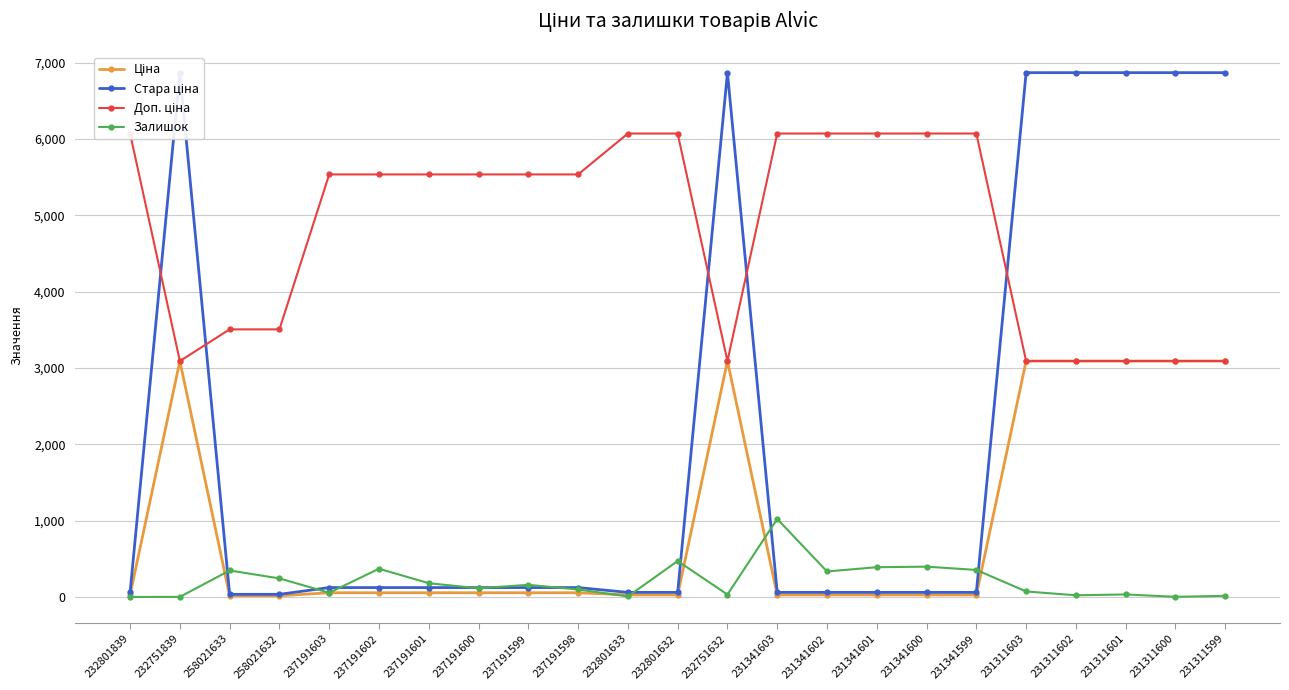

What is the sum of all Доп. ціна values?

110441.0